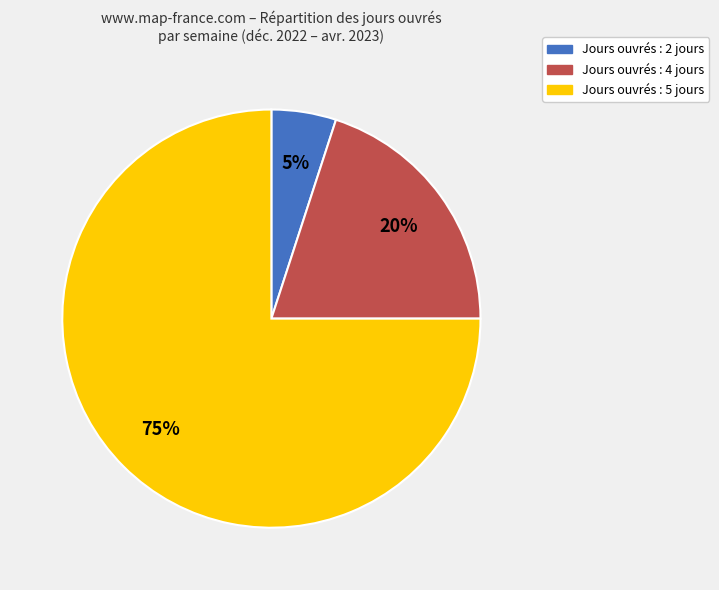

Which has a higher value, Jours ouvrés : 5 jours or Jours ouvrés : 2 jours?

Jours ouvrés : 5 jours